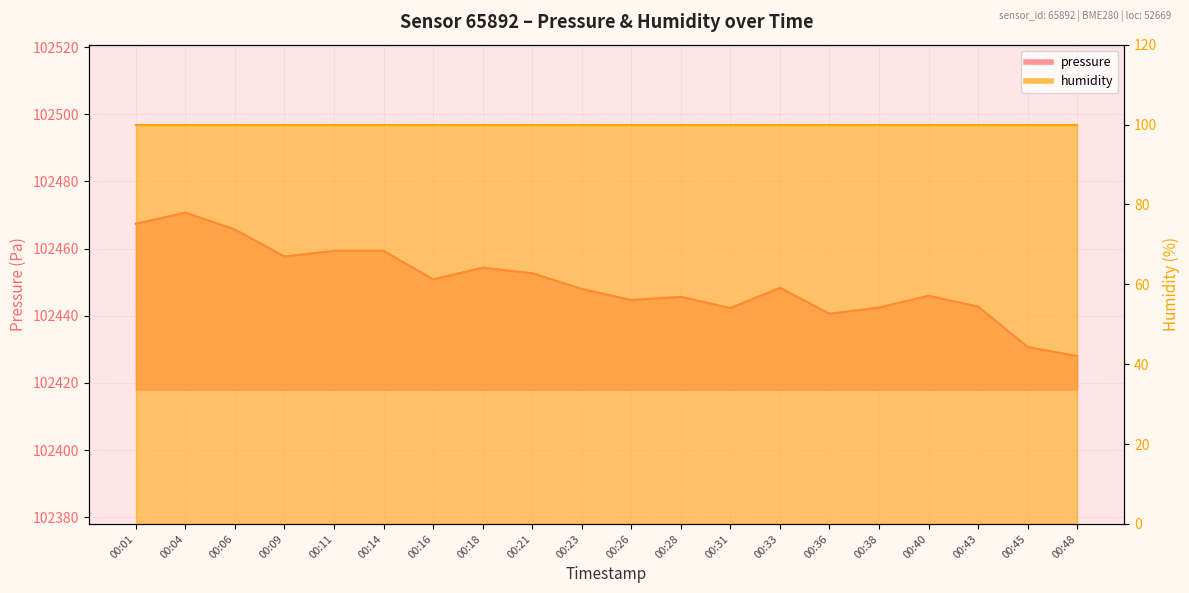

At which label does the data first exceed 102448?

00:01